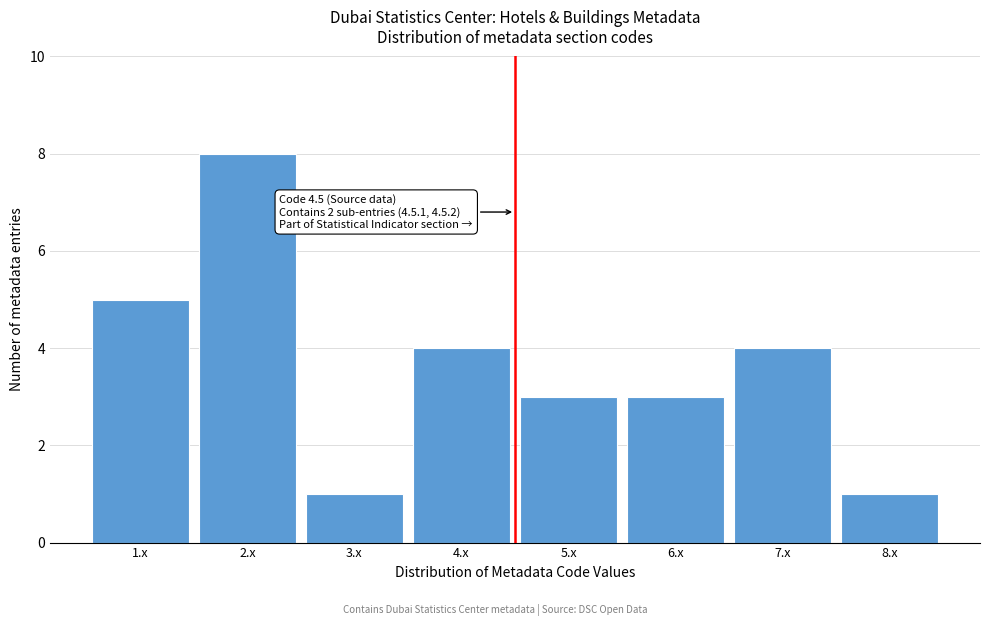

Over which range of the x-axis is the bar tallest?

1.5 to 2.5